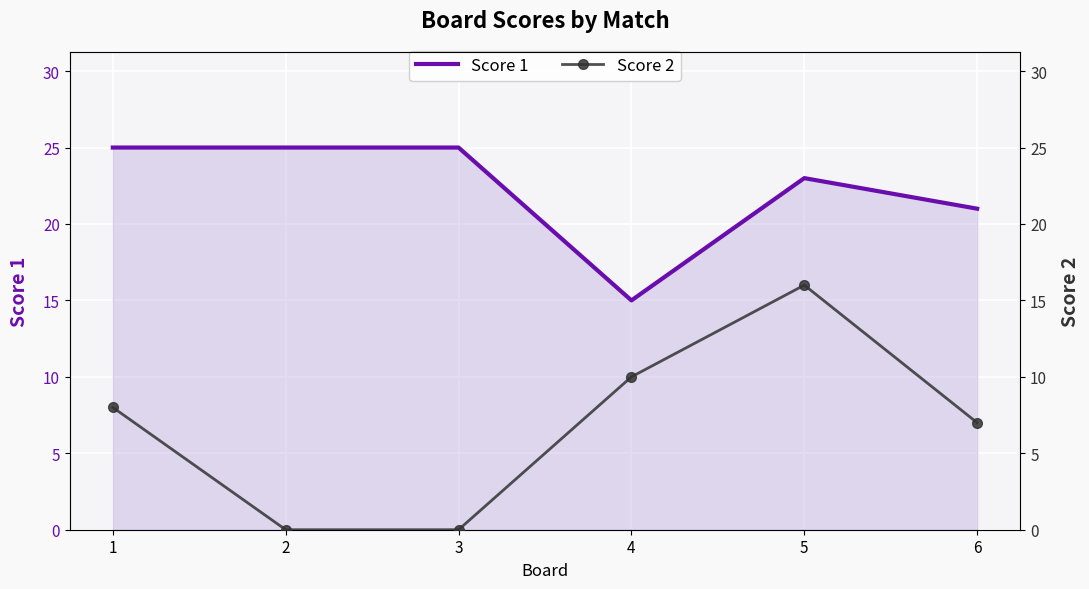

The value of Score 1 at 5 is 23. True or false?

True